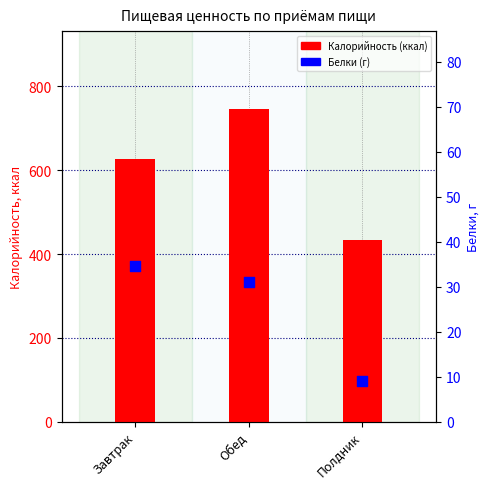

What is the total value across all series at Завтрак?

661.4